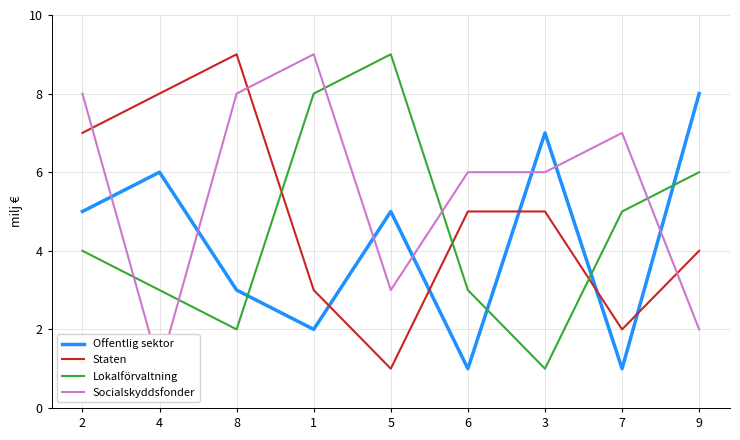

What are all the series names shown in the legend?

Offentlig sektor, Staten, Lokalförvaltning, Socialskyddsfonder